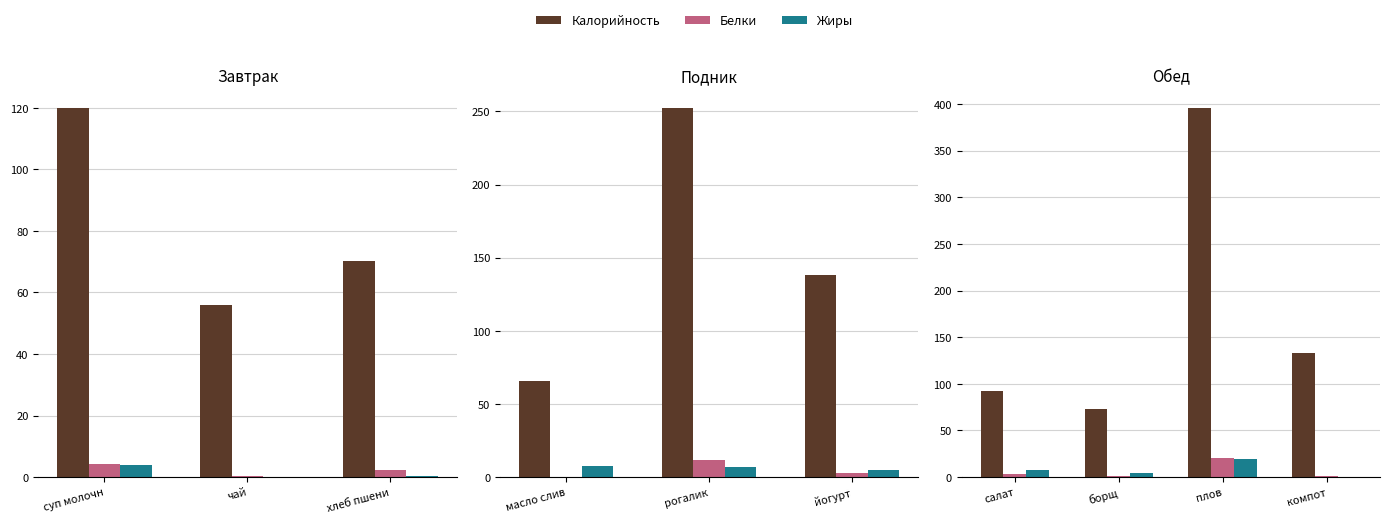

The Белки series shows 29.7 at плов. True or false?

False